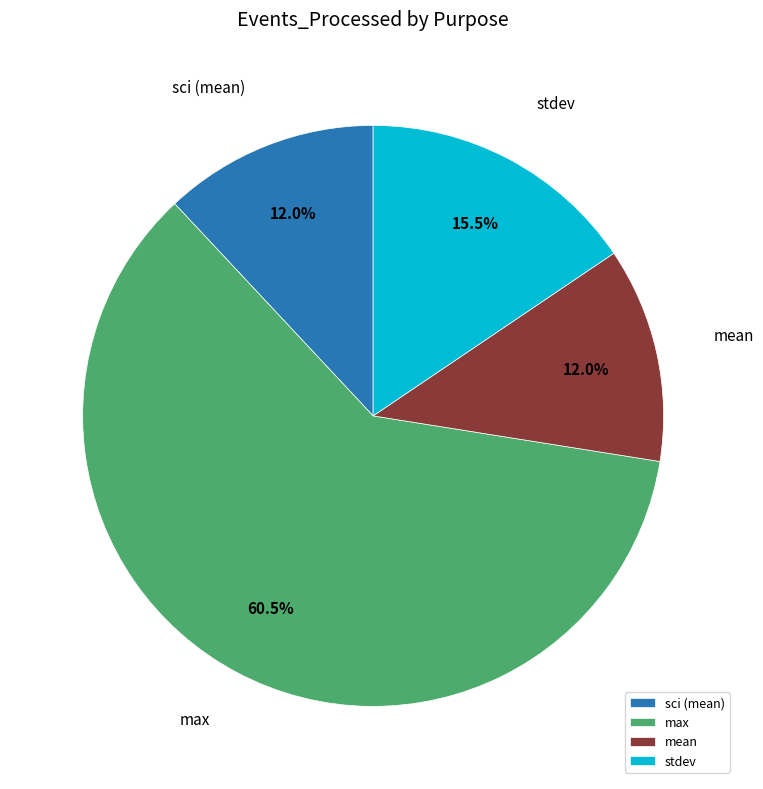

How many segments does this pie chart have?

4